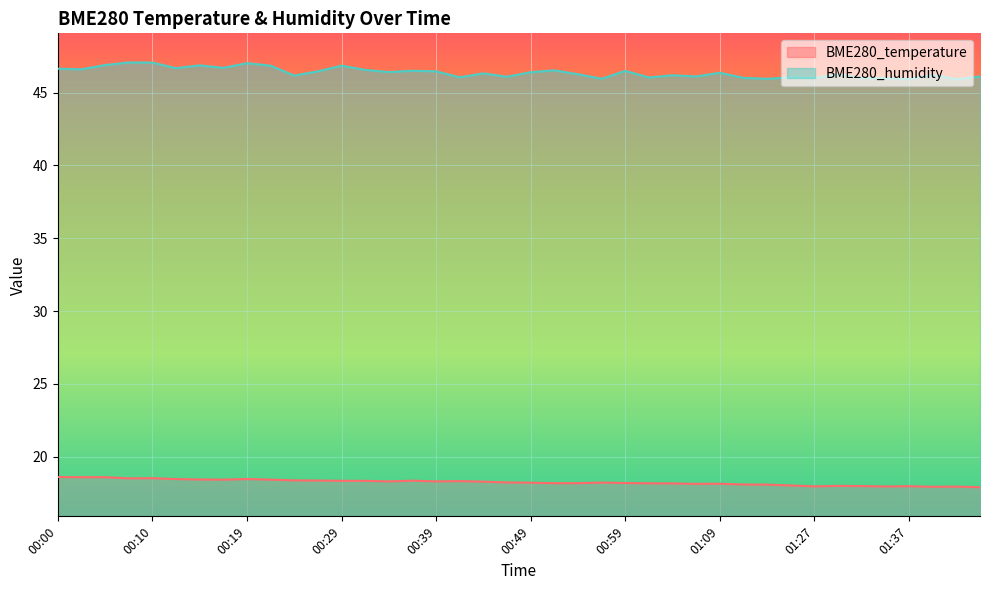

True or false: BME280_temperature and BME280_humidity cross at least once.

False